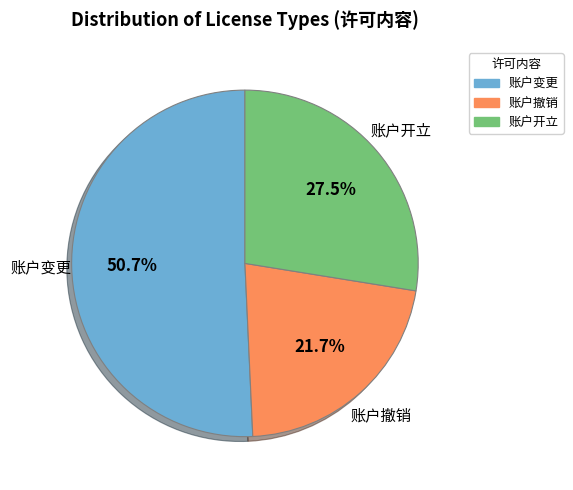

The 账户撤销 slice represents 9% of the pie. True or false?

False